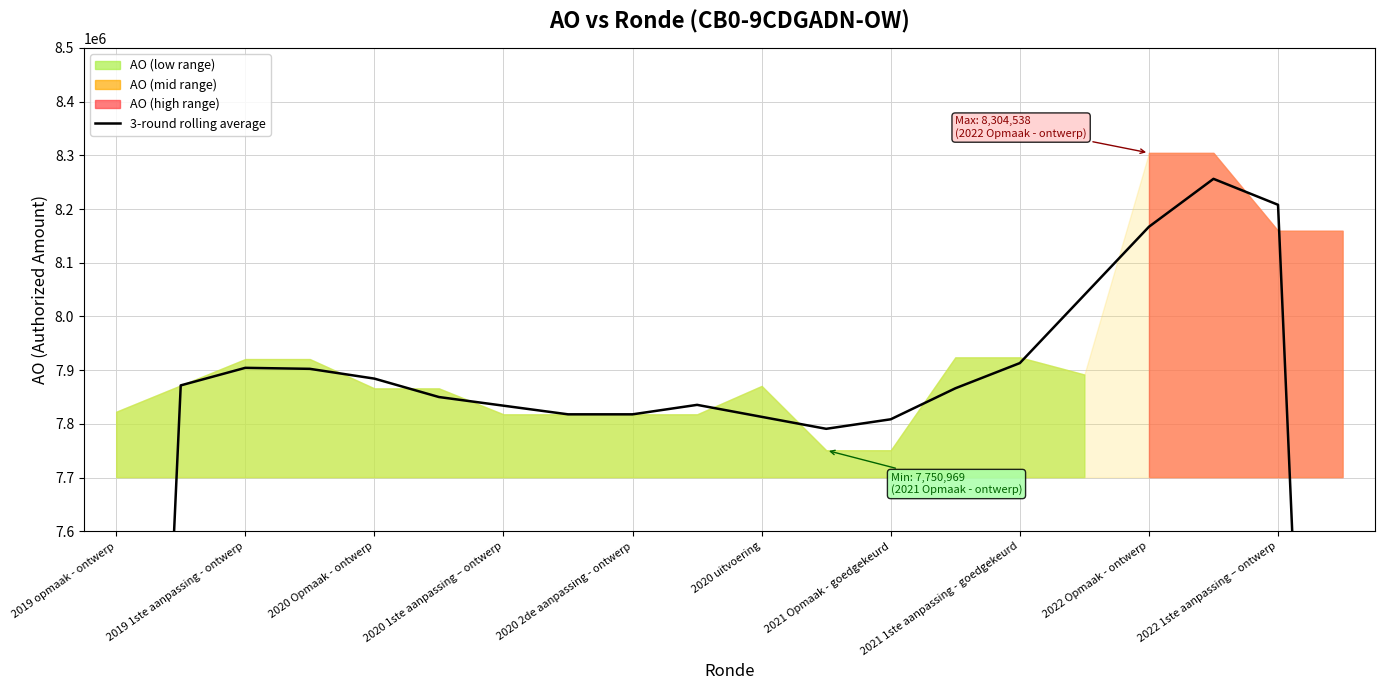

What position from the right is 2021 Opmaak - goedgekeurd?

8